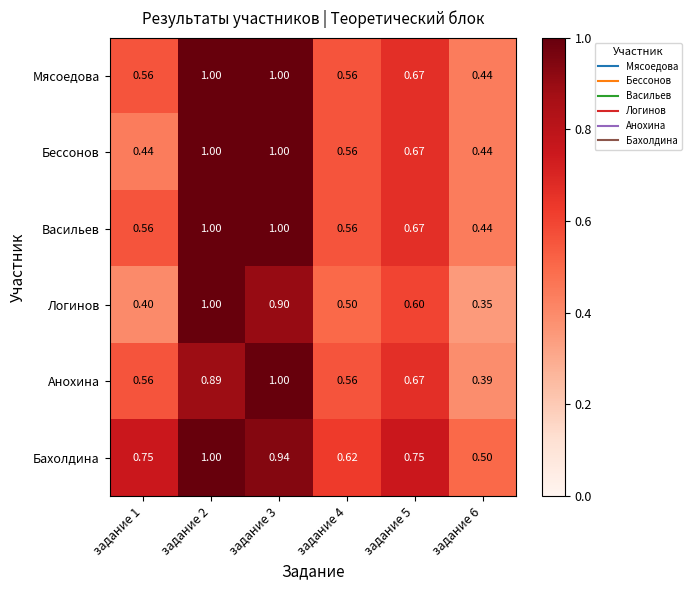

At how many categories does at least one series exceed 0?

6